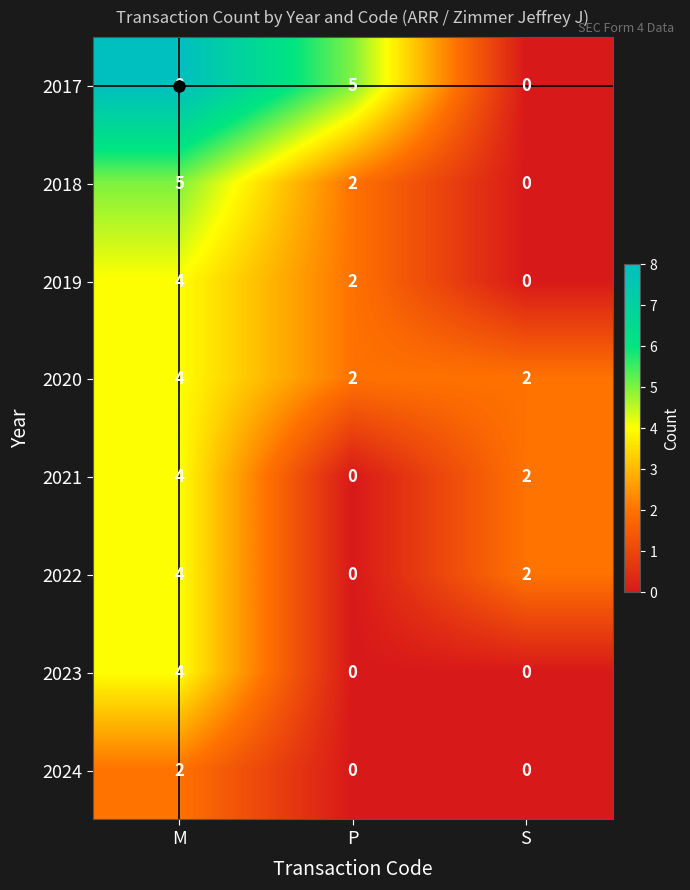

The value of 2020 at S is 2. True or false?

True